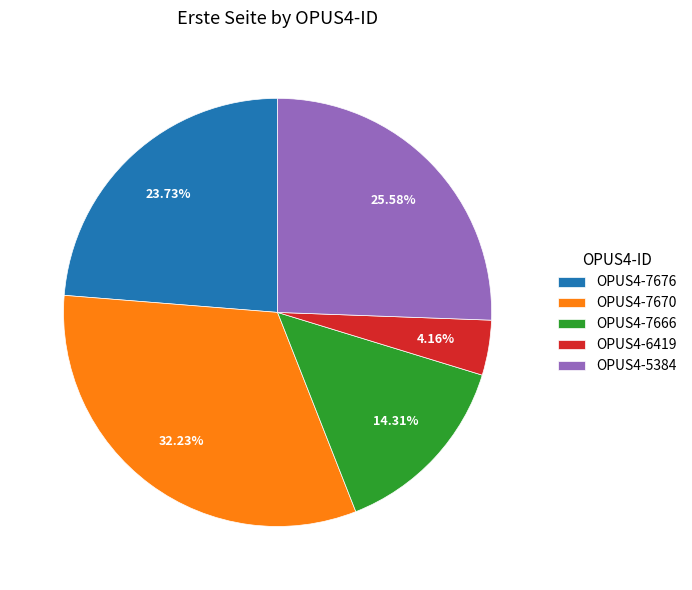

Is it true that OPUS4-5384 is 35% of the pie?

False